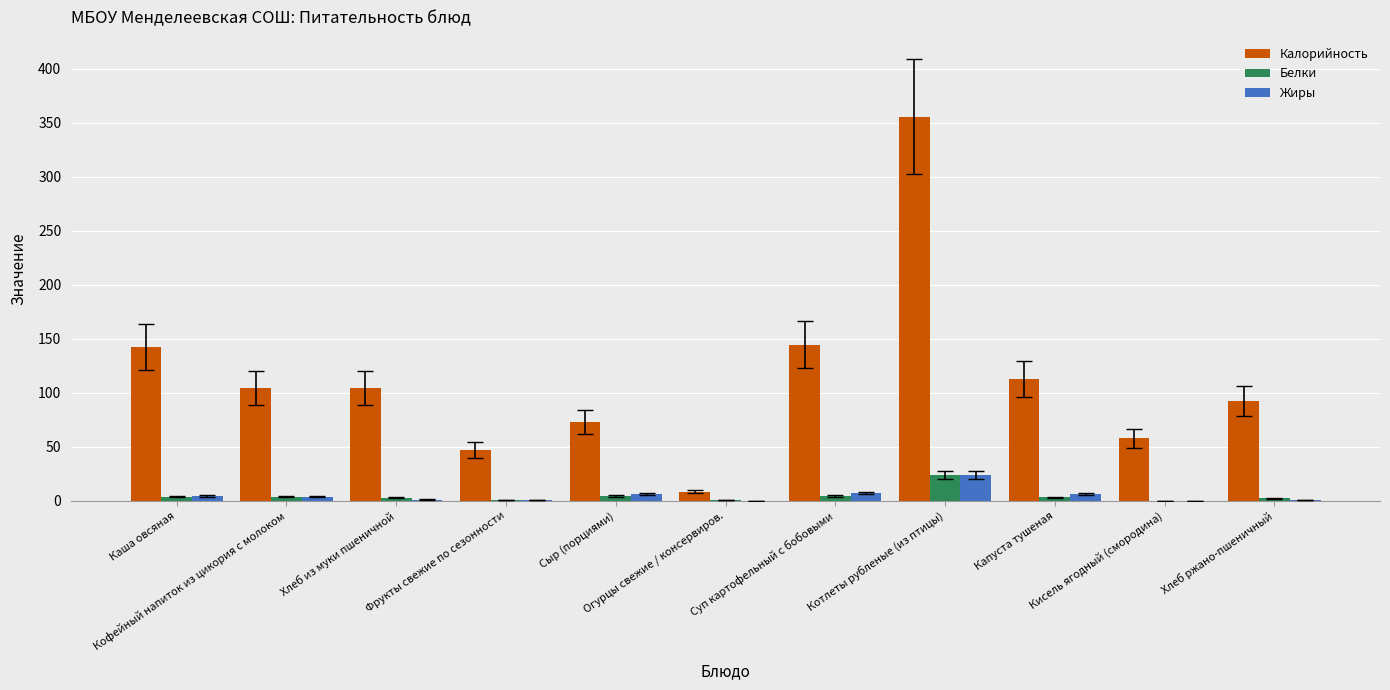

What is the highest value of the Белки series?

23.7